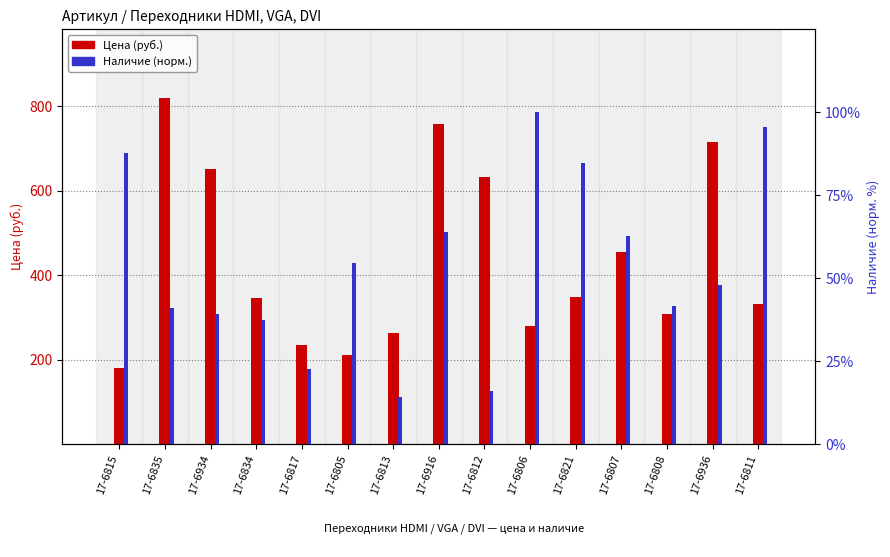

List the labels in order of Цена (руб.) value, smallest first.

17-6815, 17-6805, 17-6817, 17-6813, 17-6806, 17-6808, 17-6811, 17-6834, 17-6821, 17-6807, 17-6812, 17-6934, 17-6936, 17-6916, 17-6835